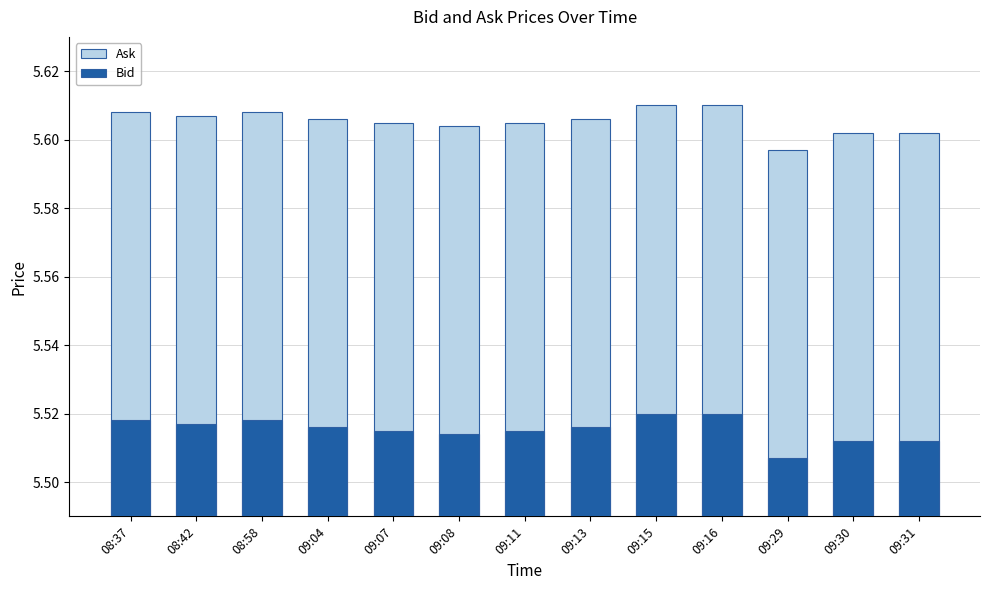

Reading right to left, transcribe all the data shown in this chart.

Ask: 5.6	5.6	5.6	5.6	5.6	5.6	5.6	5.6	5.6	5.6	5.6	5.6	5.6
Bid: 5.5	5.5	5.5	5.5	5.5	5.5	5.5	5.5	5.5	5.5	5.5	5.5	5.5